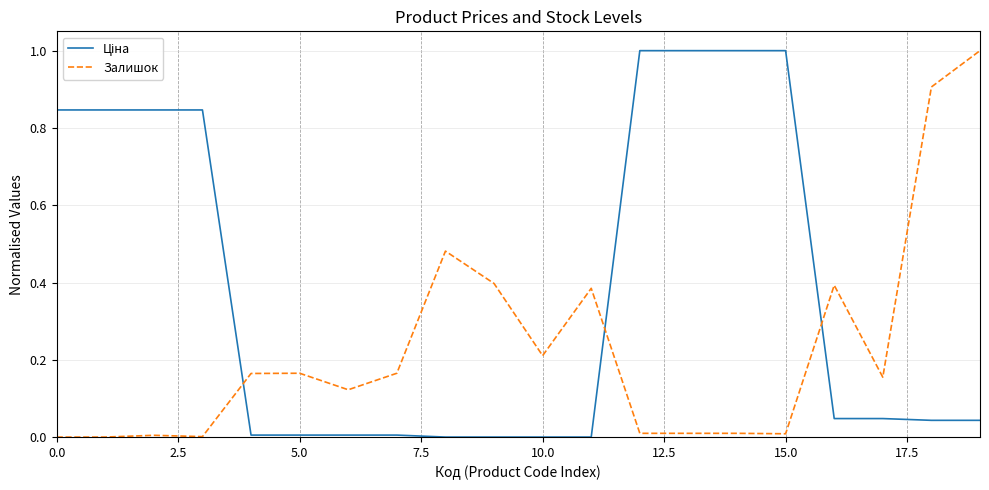

What is the maximum value shown in the chart?

1.0